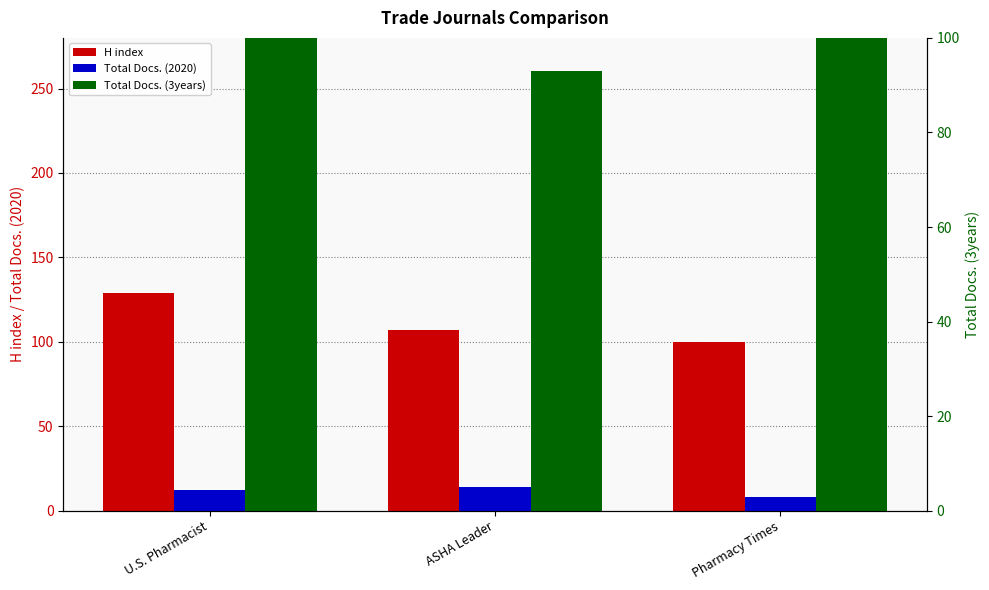

At which category does the chart reach its minimum across all series?

Pharmacy Times